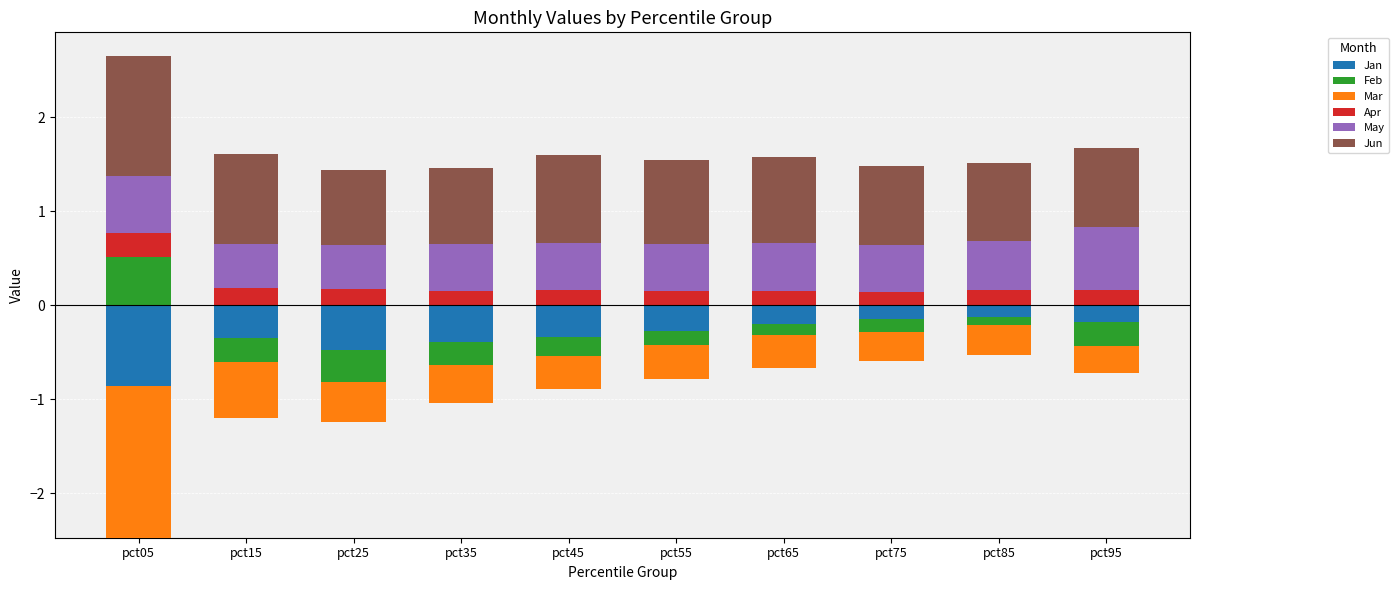

How many bars are there in each group?

6